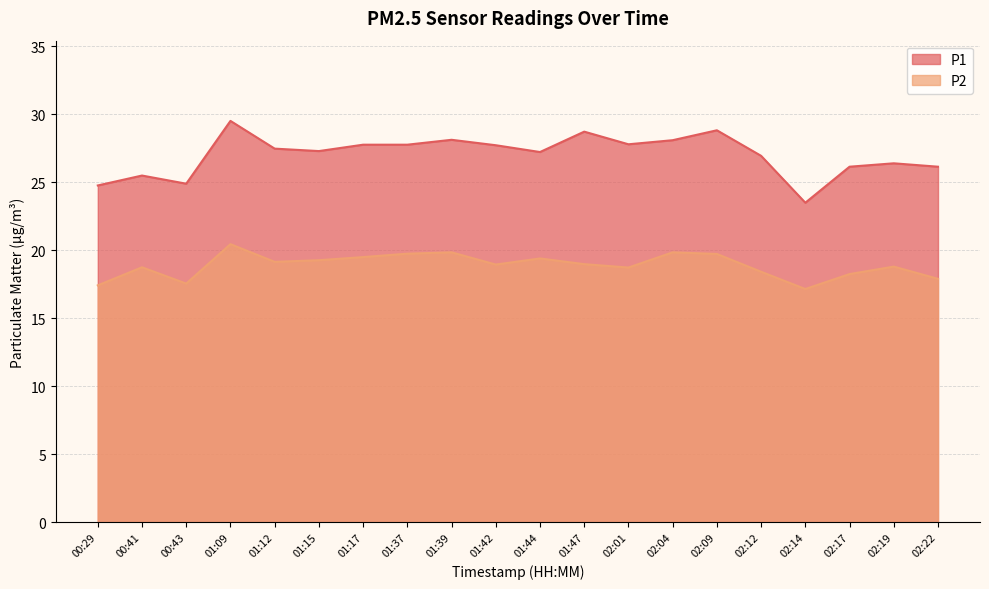

What is the label of the 11th point from the right?

01:42